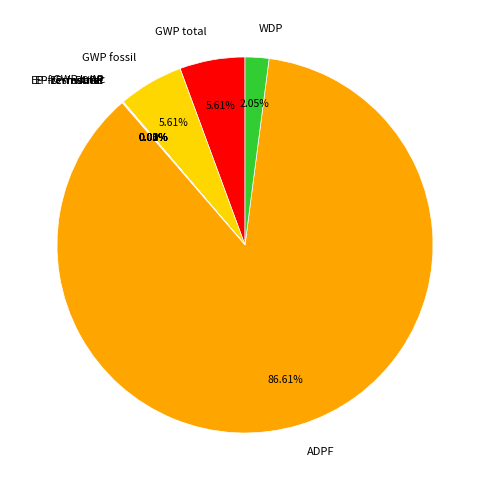

What is the largest slice in the pie chart?

ADPF